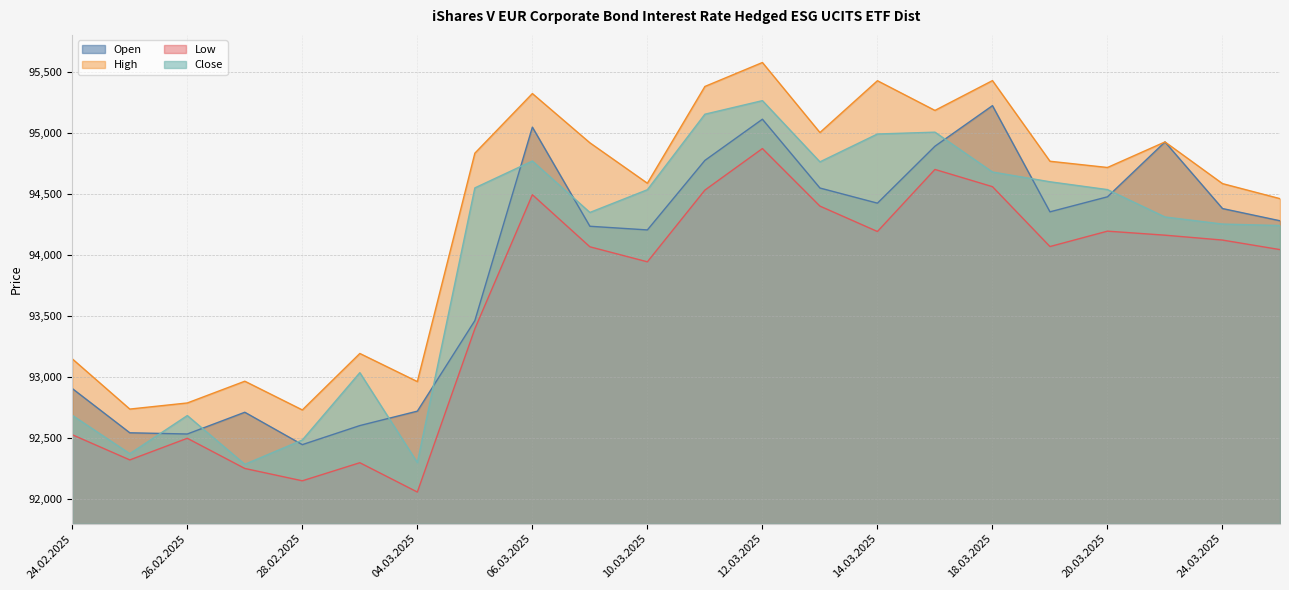

Which label corresponds to the smallest value in the chart?

04.03.2025